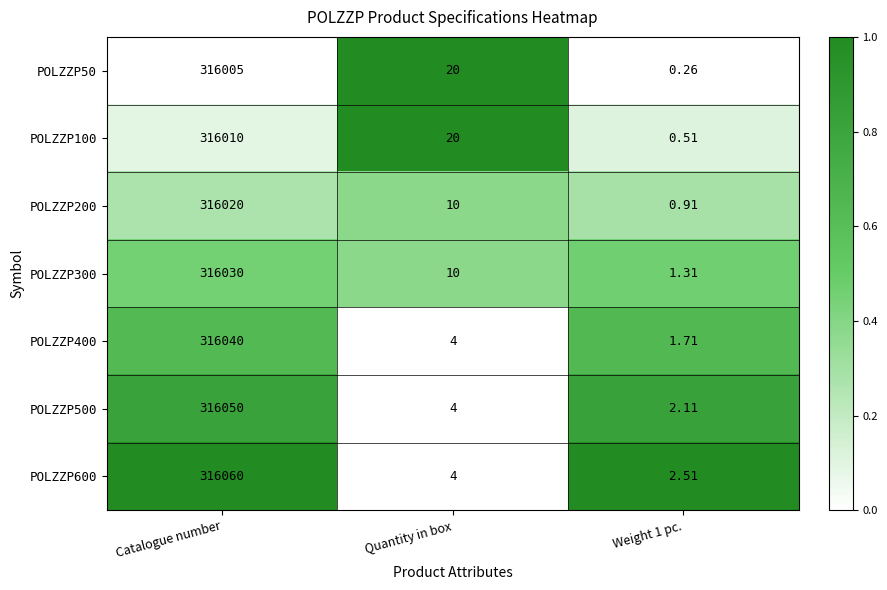

At which label does POLZZP400 first exceed 4?

Catalogue number